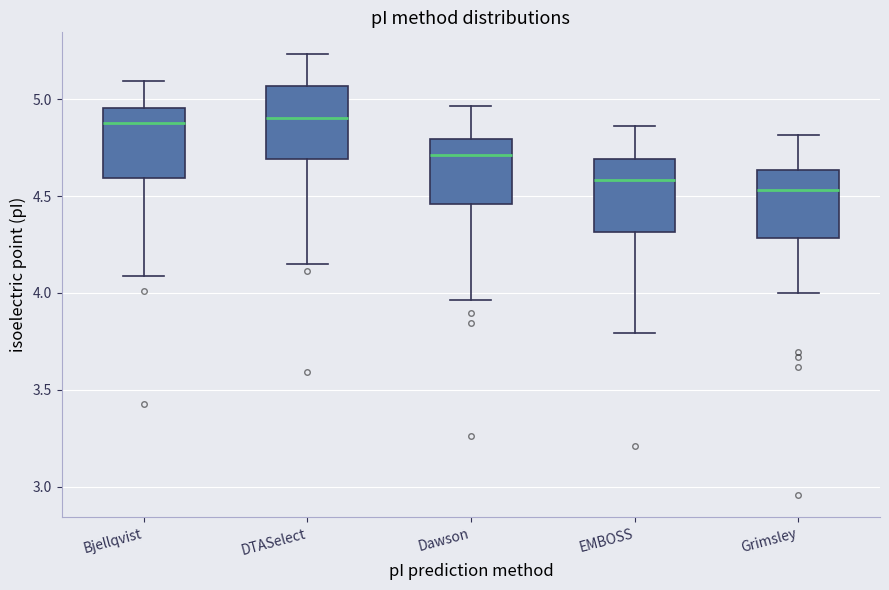

Reading left to right, read every box against the y-axis: the position of its median line, the range the box covers, and the ends of its whiskers. The values are not printed on the chart, so give them approximately, as read against the axis.

Bjellqvist: median 4.90, box 4.60 to 4.95, whiskers 4.10 to 5.10
DTASelect: median 4.90, box 4.70 to 5.05, whiskers 4.15 to 5.25
Dawson: median 4.70, box 4.45 to 4.80, whiskers 3.95 to 4.95
EMBOSS: median 4.60, box 4.30 to 4.70, whiskers 3.80 to 4.85
Grimsley: median 4.55, box 4.30 to 4.65, whiskers 4.00 to 4.80